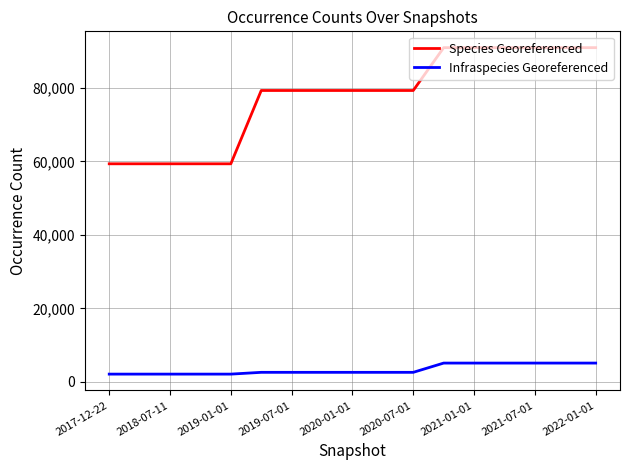

List the series in order of their peak value, lowest first.

Infraspecies Georeferenced, Species Georeferenced